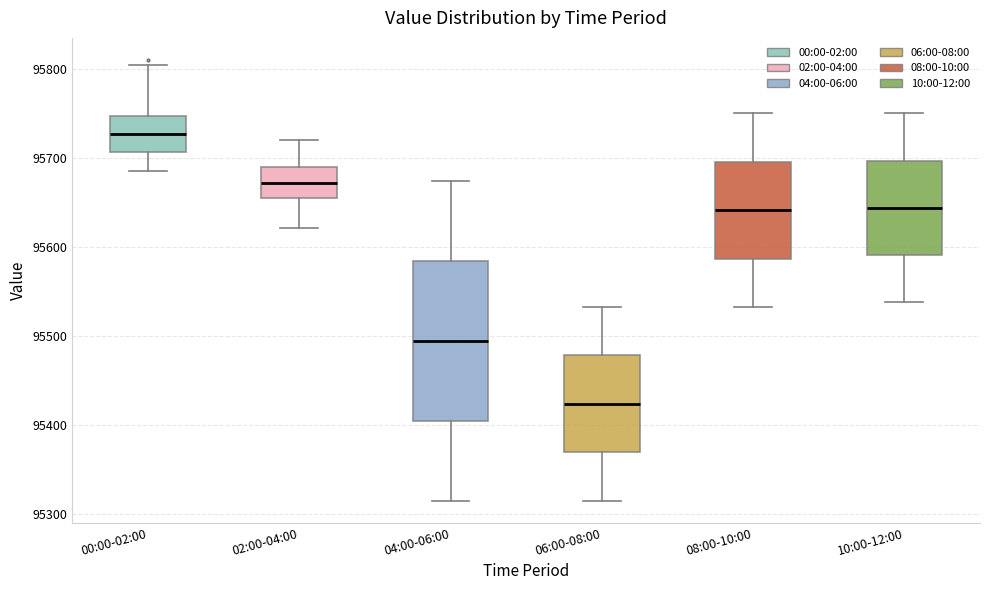

Reading left to right, read every box against the y-axis: the position of its median line, the range the box covers, and the ends of its whiskers. The values are not printed on the chart, so give them approximately, as read against the axis.

00:00-02:00: median 95730, box 95710 to 95750, whiskers 95690 to 95800
02:00-04:00: median 95670, box 95660 to 95690, whiskers 95620 to 95720
04:00-06:00: median 95490, box 95400 to 95580, whiskers 95310 to 95670
06:00-08:00: median 95420, box 95370 to 95480, whiskers 95310 to 95530
08:00-10:00: median 95640, box 95590 to 95700, whiskers 95530 to 95750
10:00-12:00: median 95640, box 95590 to 95700, whiskers 95540 to 95750